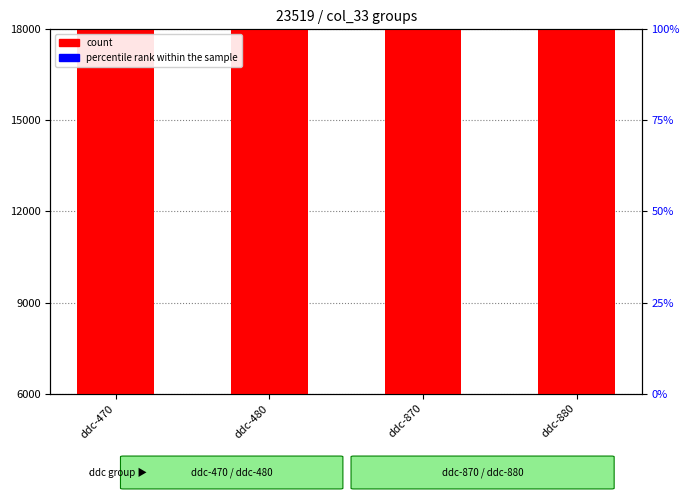

At how many categories does at least one series exceed 21830?

4